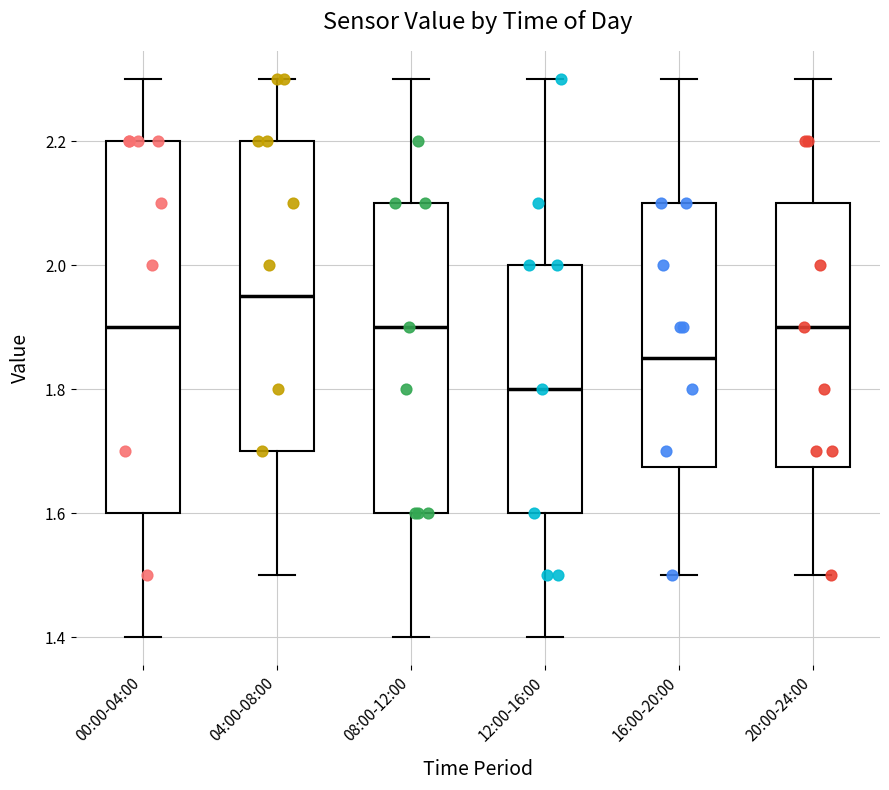

Which box is the tallest, from its lower edge to its upper edge?

00:00-04:00